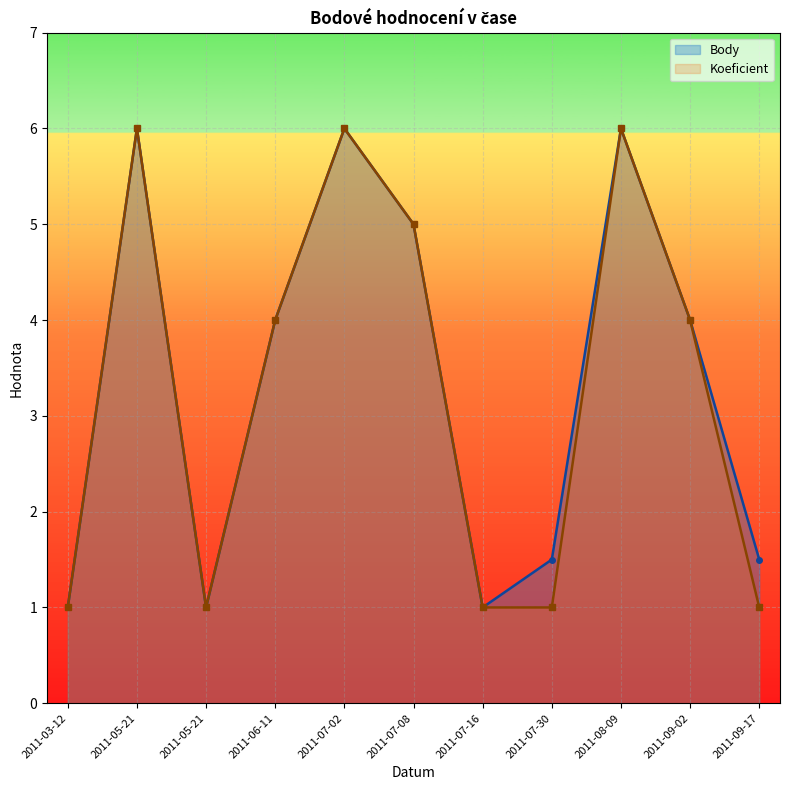

What are all the series names shown in the legend?

Body, Koeficient